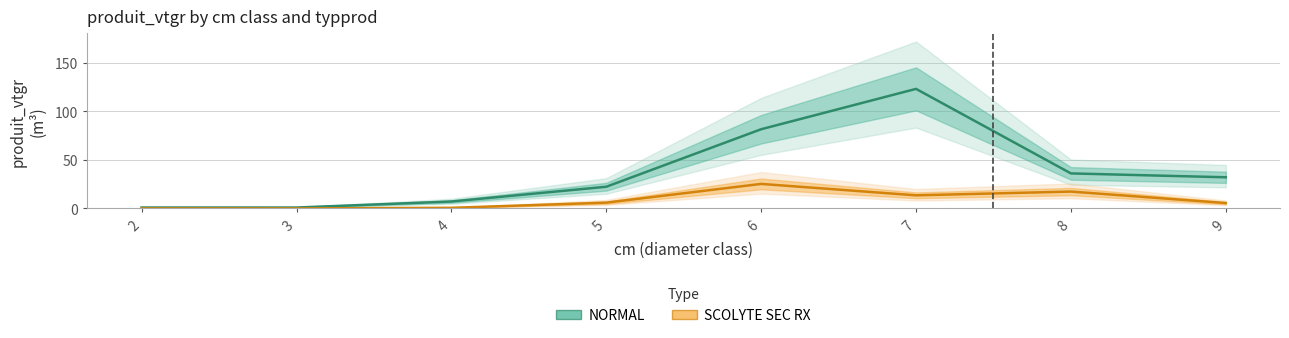

Is it true that NORMAL equals 81.5 at 6?

True